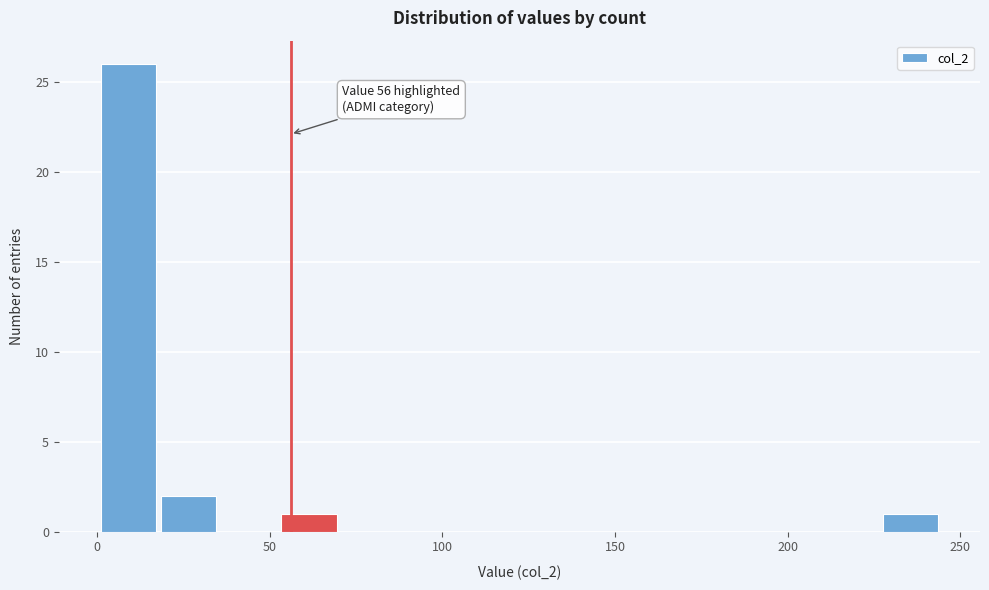

Read against the x-axis, roughly where is the centre of the tallest bar?

10